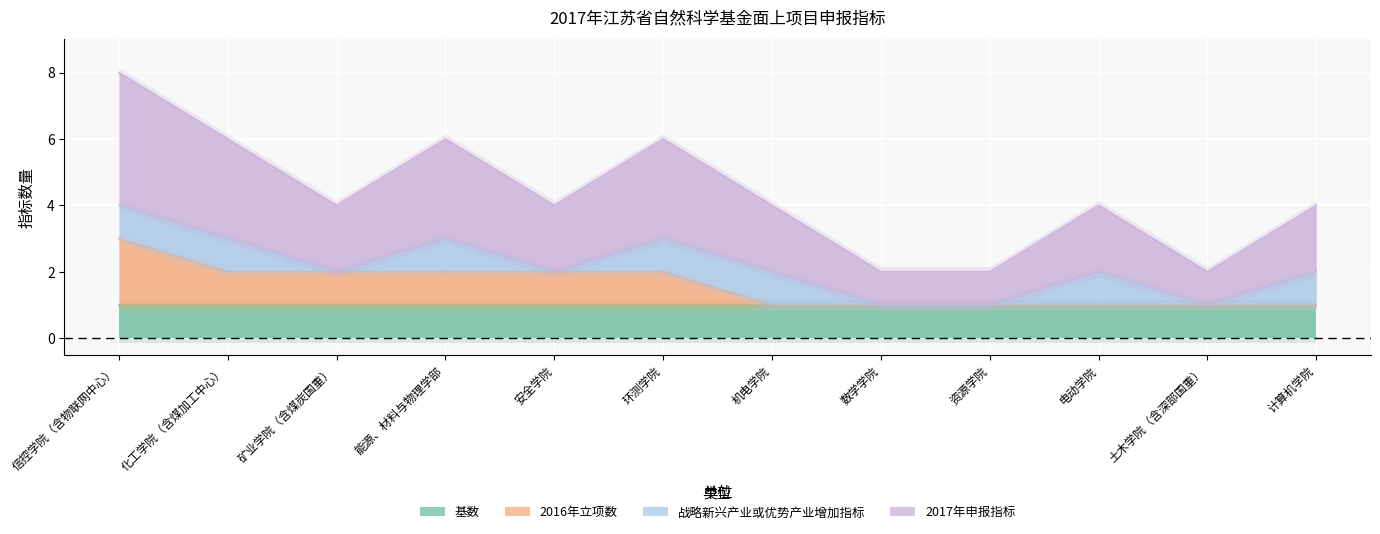

True or false: 2016年立项数 and 2017年申报指标 intersect in this chart.

False